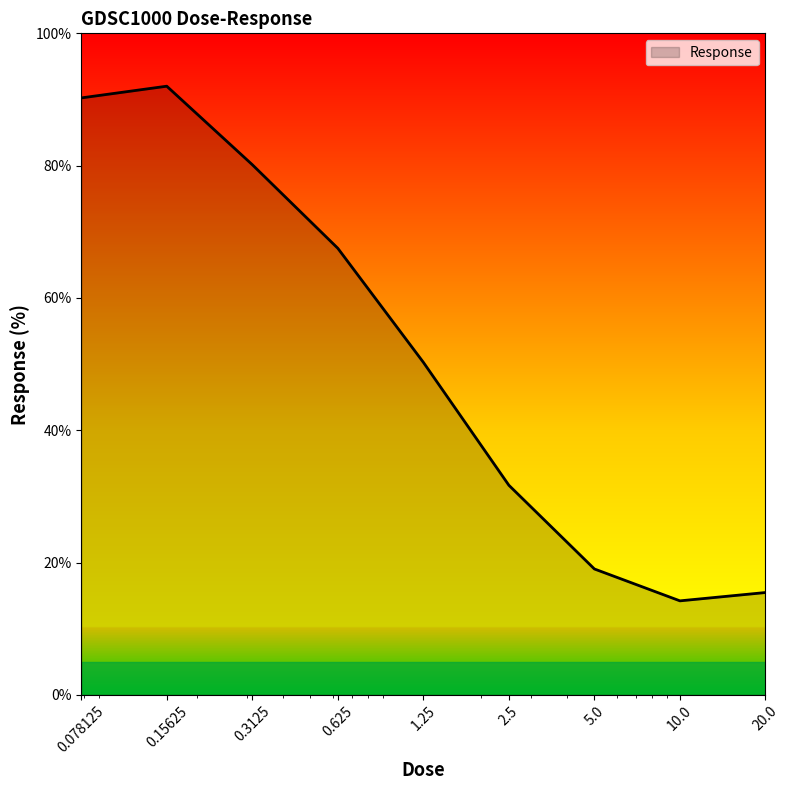

How many lines are shown in the chart?

1